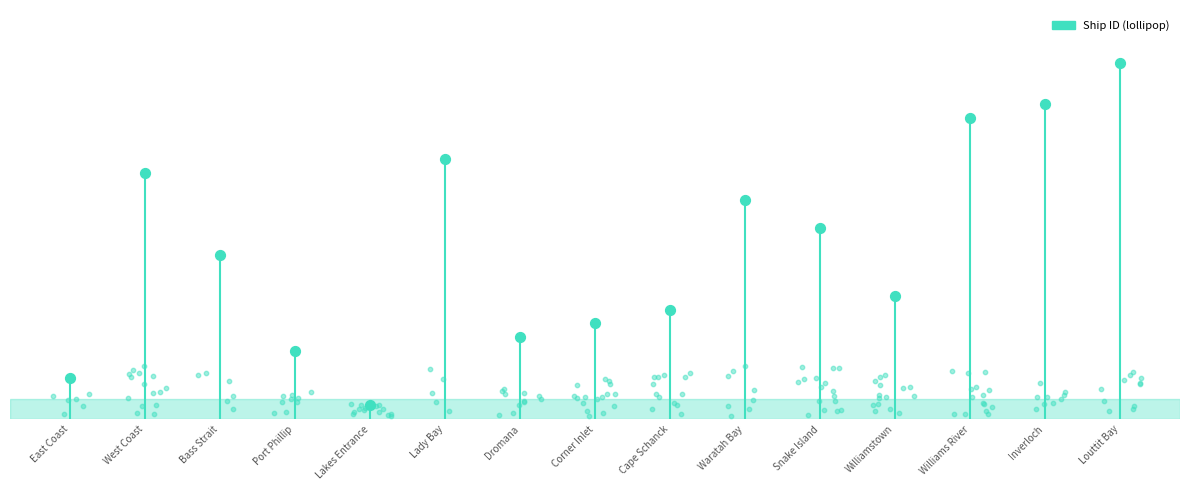

What is the change in value from Bass Strait to Lady Bay?

+7